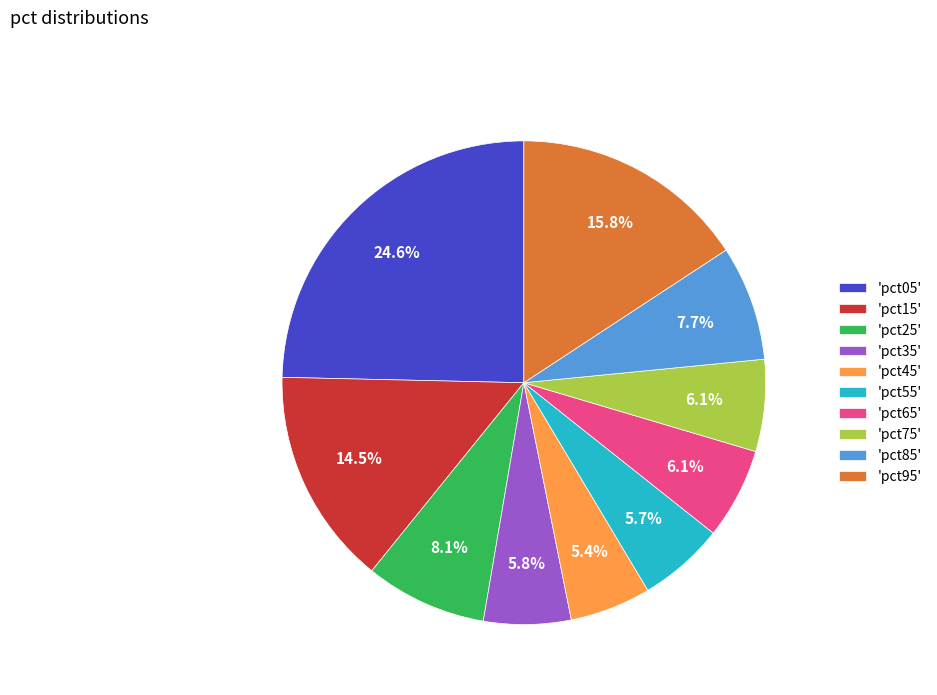

How many segments does this pie chart have?

10